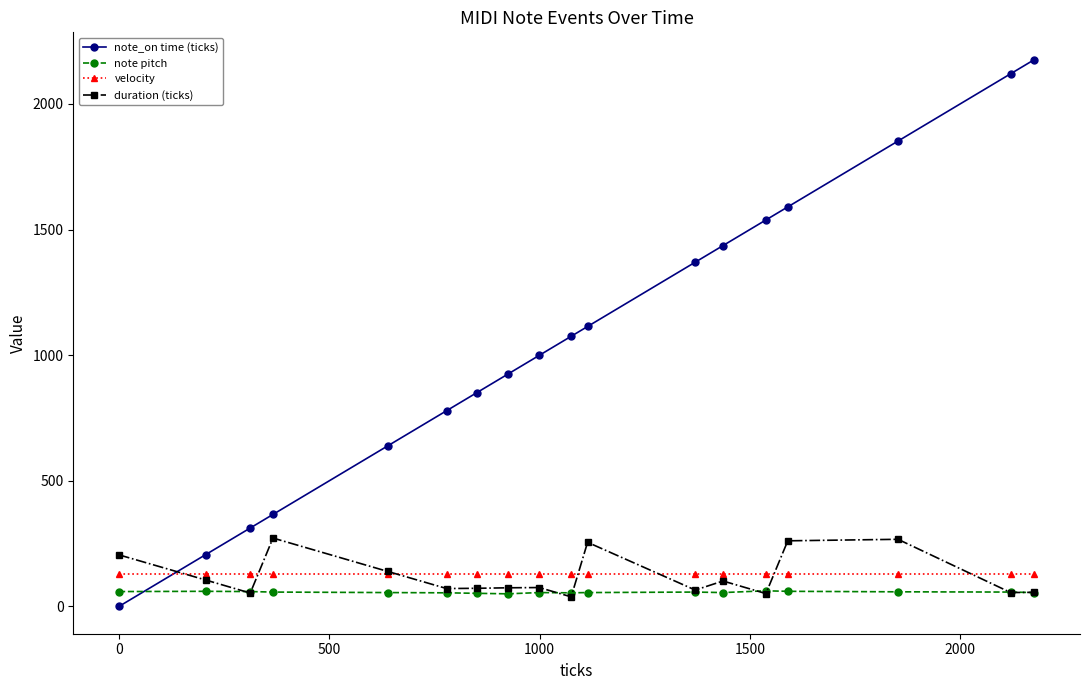

How many intersections are there between velocity and note_on time (ticks)?

1